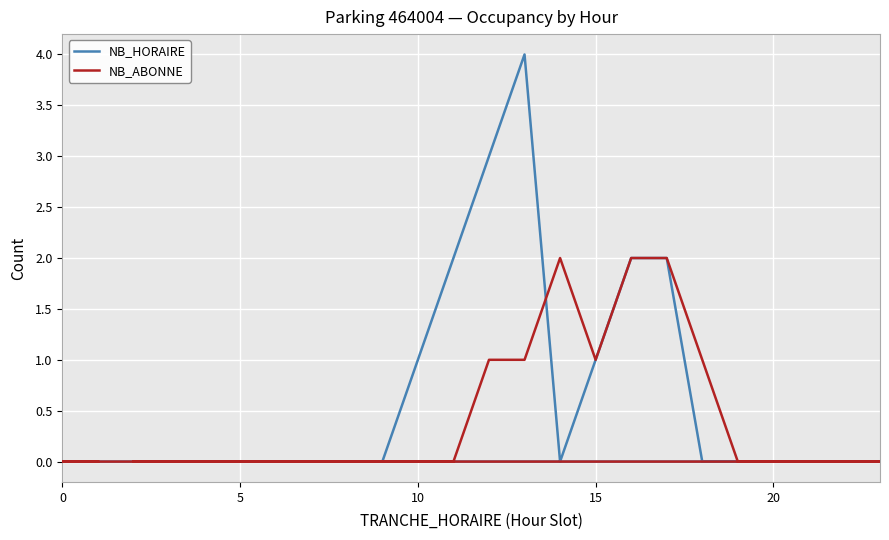

What is the sum of all NB_ABONNE values?

10